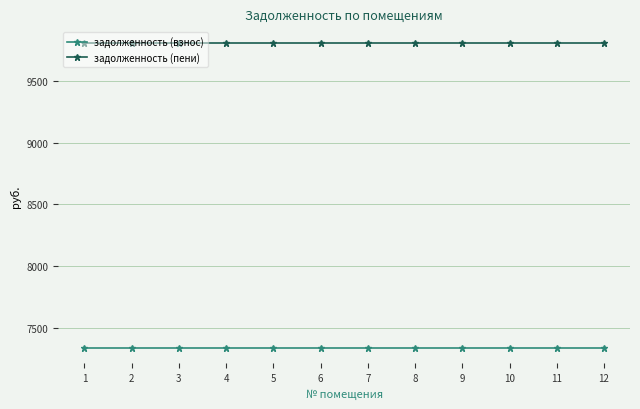

The задолженность (пени) series shows 14643.0 at 8. True or false?

False